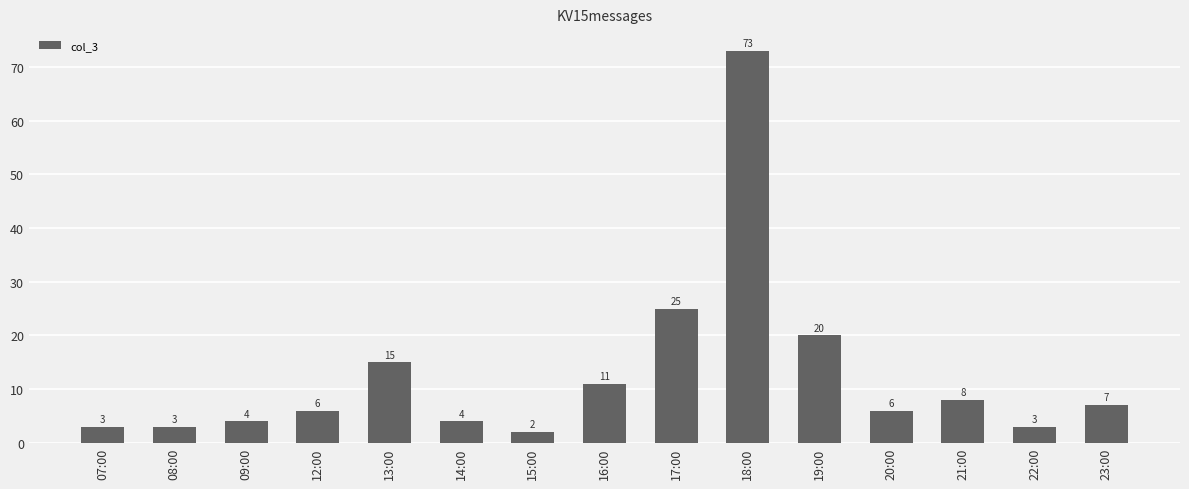

What is the sum of all values?

190